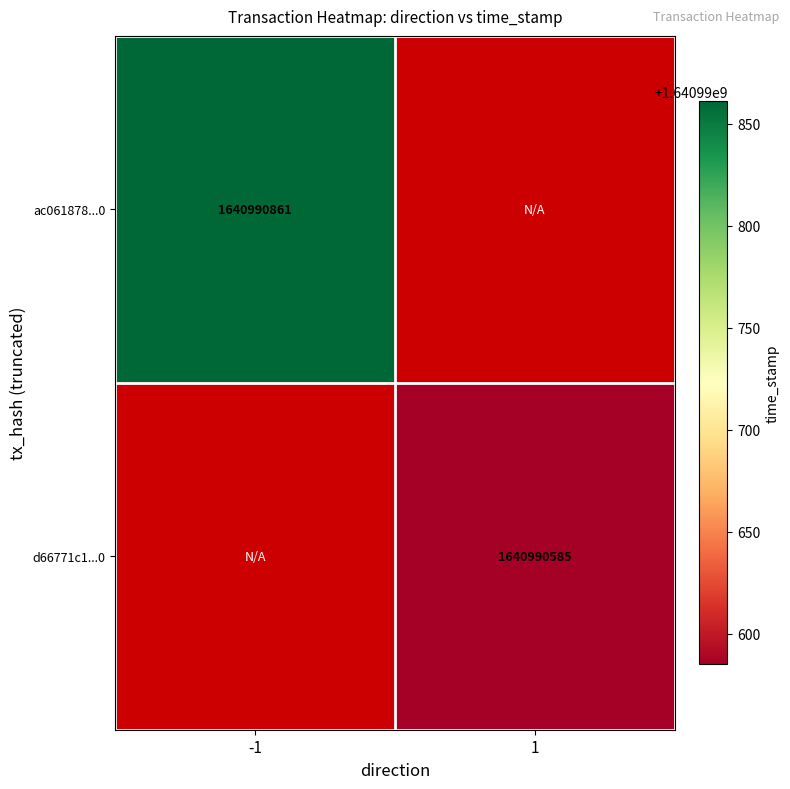

Reading left to right, what are all the values shown in this chart?

ac061878db891b31dece6253206cb2d967eacc0: -1	1640990861
d66771c161a6f0b5f8ddf84fa976975e4e034ed: 1	1640990585